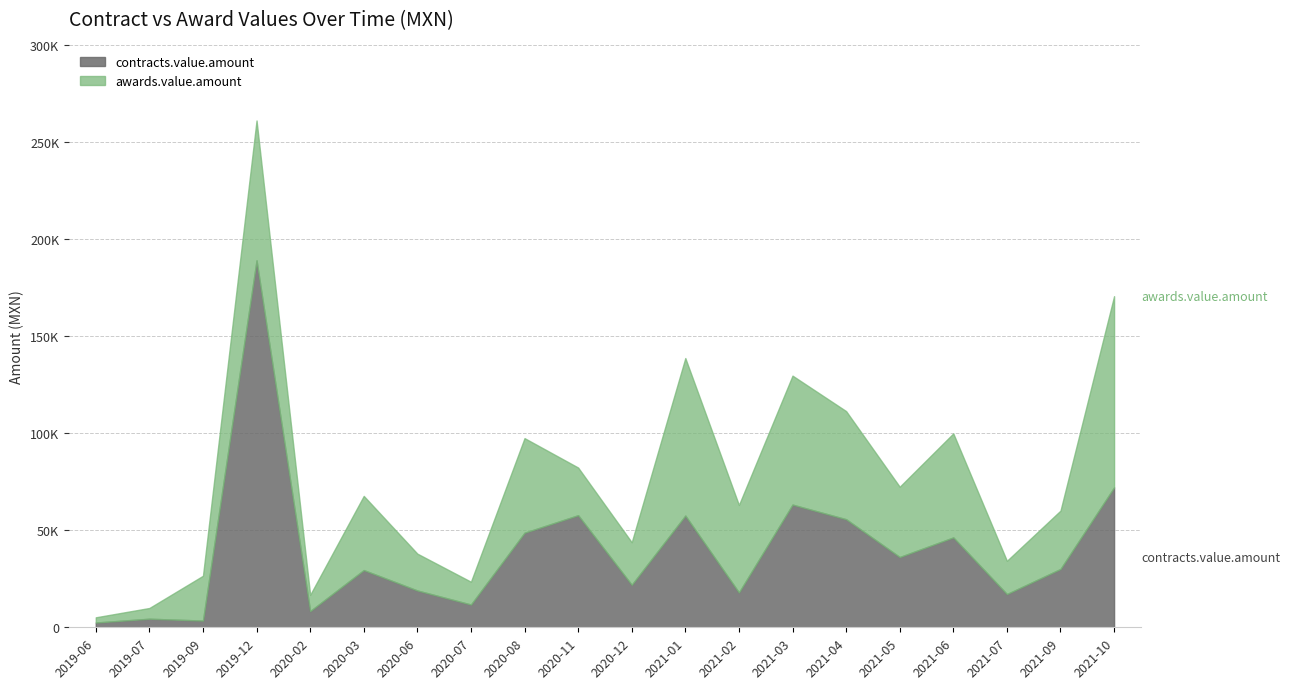

True or false: awards.value.amount has more than 2 interior local peaks.

True